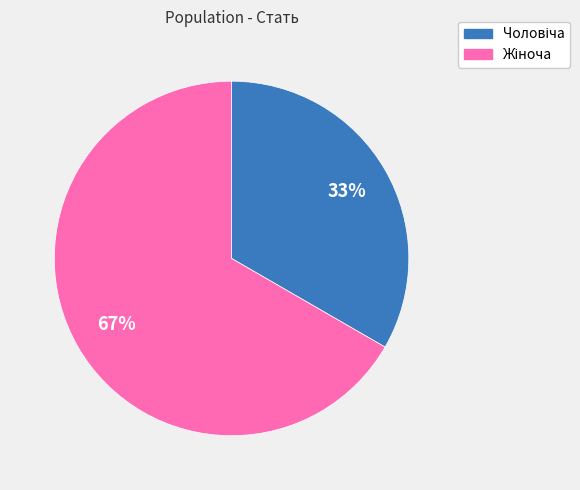

Is there a majority slice in this chart?

Yes